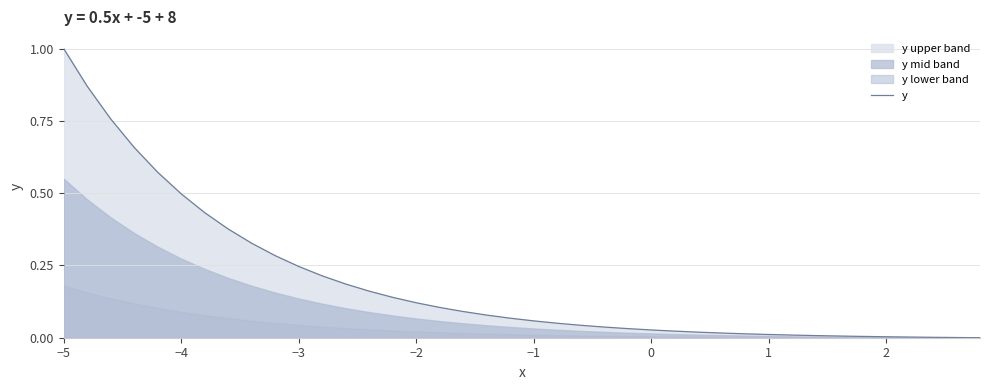

How many data points are above 0?

39